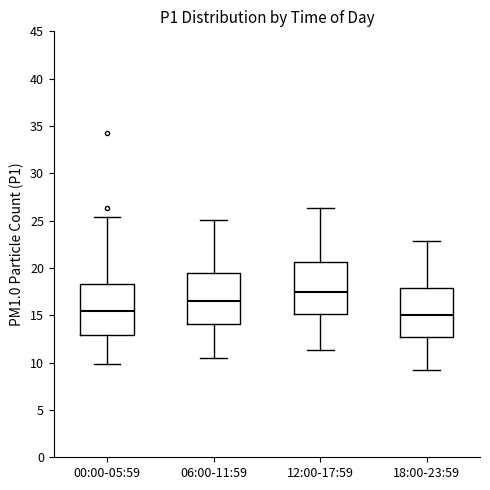

Reading left to right, transcribe this box plot: for each box, give where its median line is, the range the box spans, and where its two whiskers end, as read against the y-axis. The values are not printed on the chart, so give them approximately, as read against the axis.

00:00-05:59: median 15.5, box 13.0 to 18.5, whiskers 10.0 to 25.5
06:00-11:59: median 16.5, box 14.0 to 19.5, whiskers 10.5 to 25.0
12:00-17:59: median 17.5, box 15.0 to 20.5, whiskers 11.5 to 26.5
18:00-23:59: median 15.0, box 13.0 to 18.0, whiskers 9.0 to 23.0